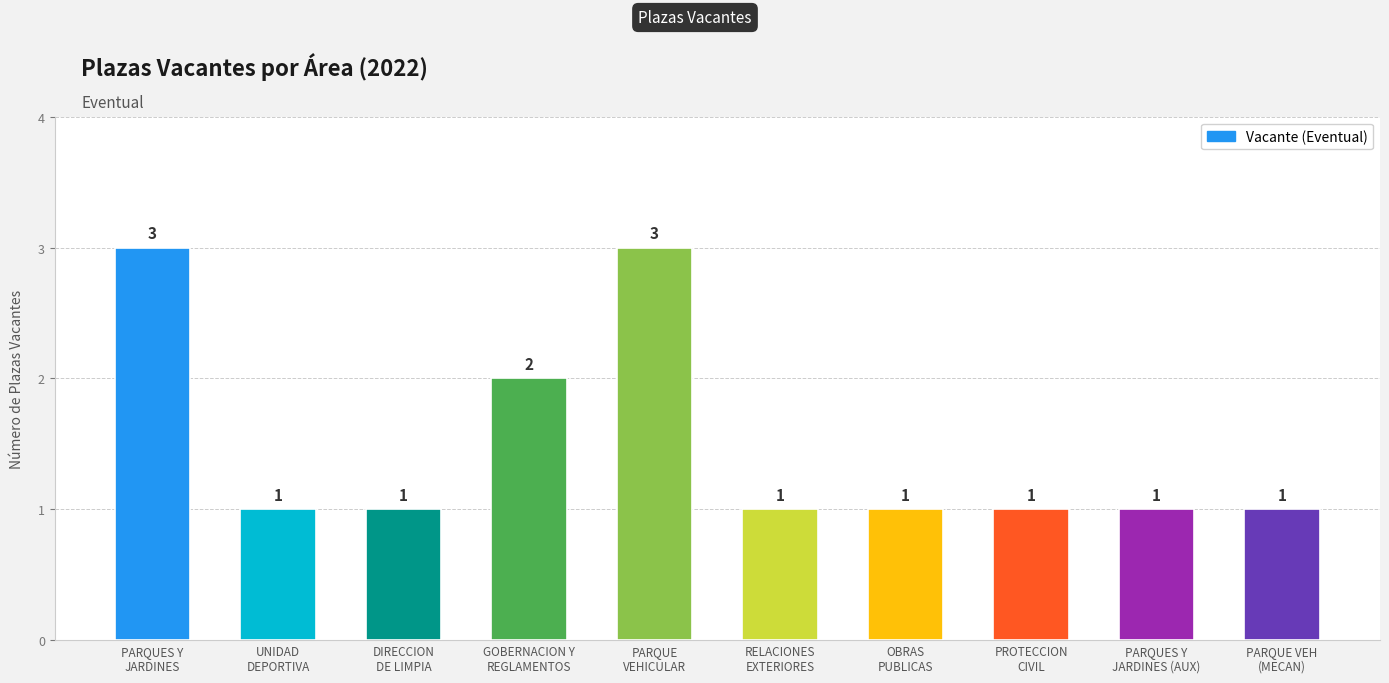

Count the values in the range 1 to 2.

8